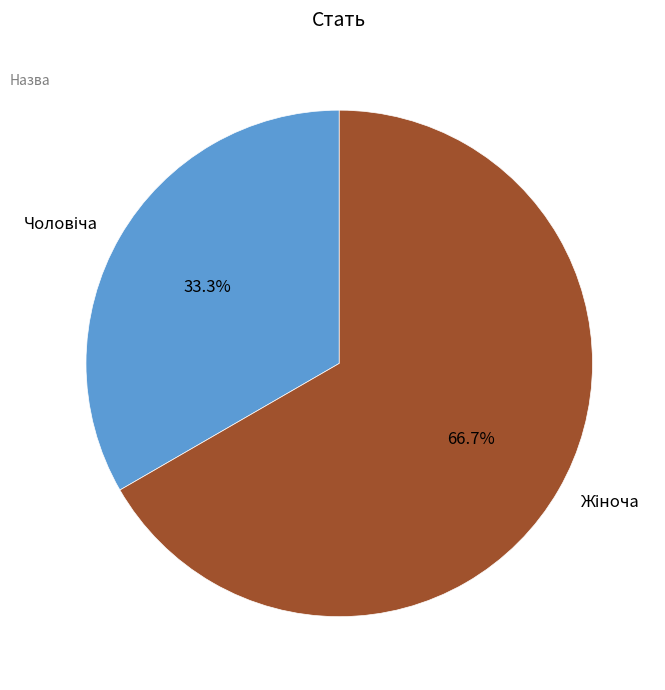

Is there any slice that represents more than half of the pie?

Yes